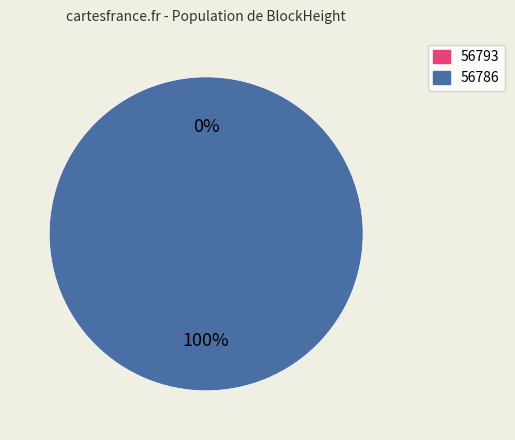

Is the sum of 56793 and 56786 greater than half?

Yes